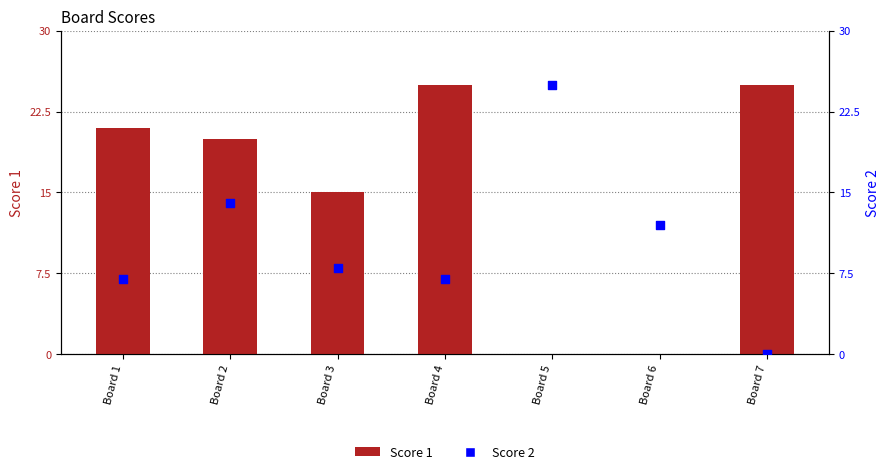

Which series reaches the maximum Y coordinate?

Score 1